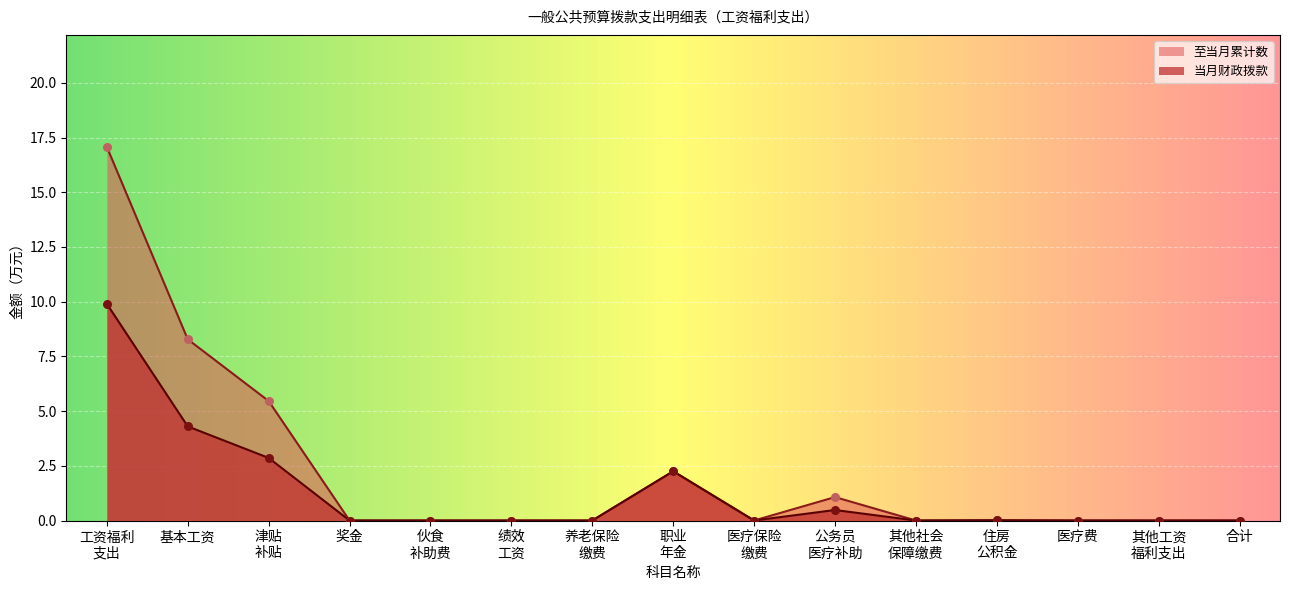

Which series has the largest Y range (max minus min)?

至当月累计数